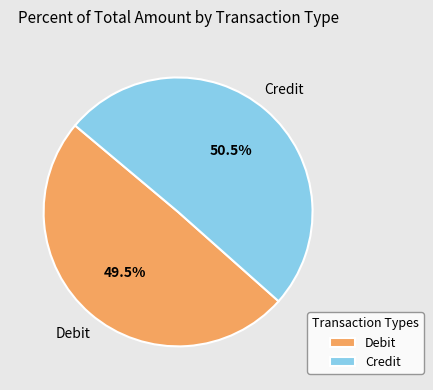

Which category accounts for the majority?

Credit